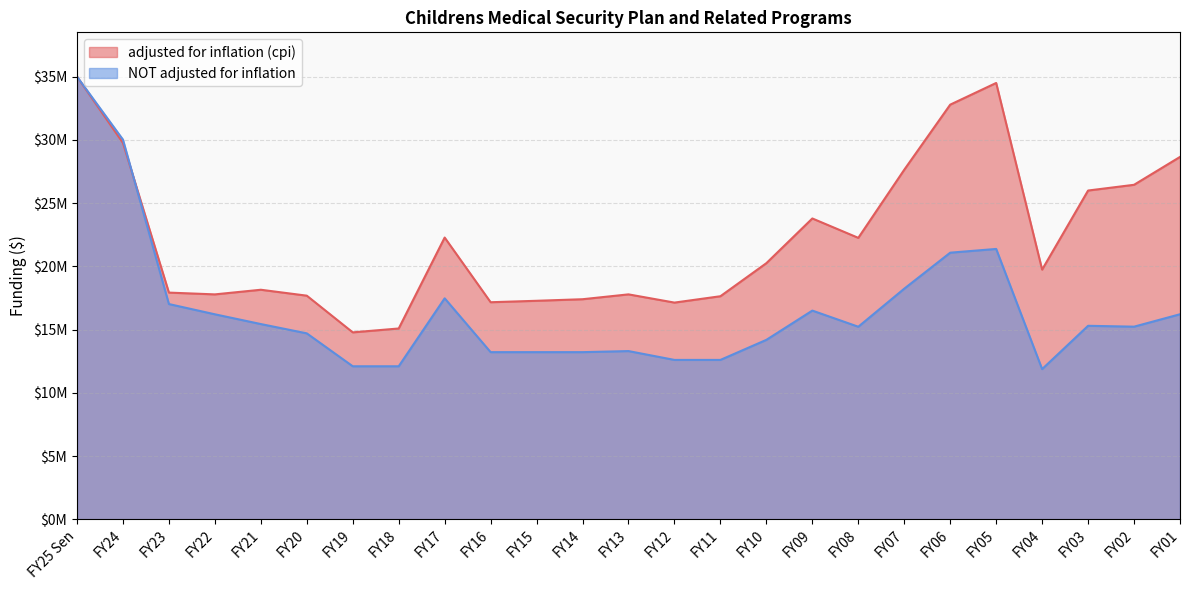

What is the difference between the second highest and minimum values in the adjusted for inflation (cpi) series?

19718684